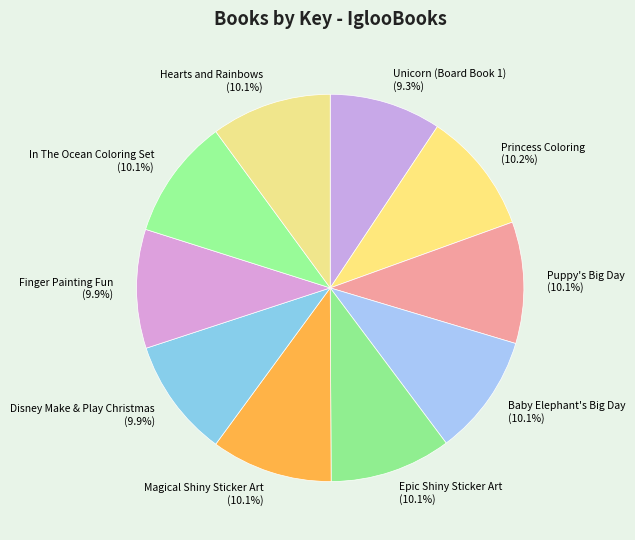

Count the number of slices in the pie.

10